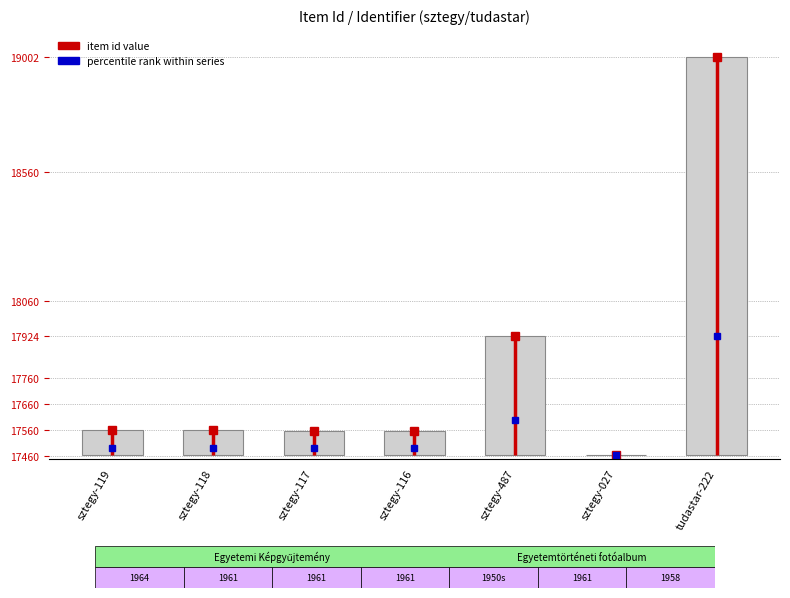

What is the label of the 2nd bar from the right?

sztegy-027